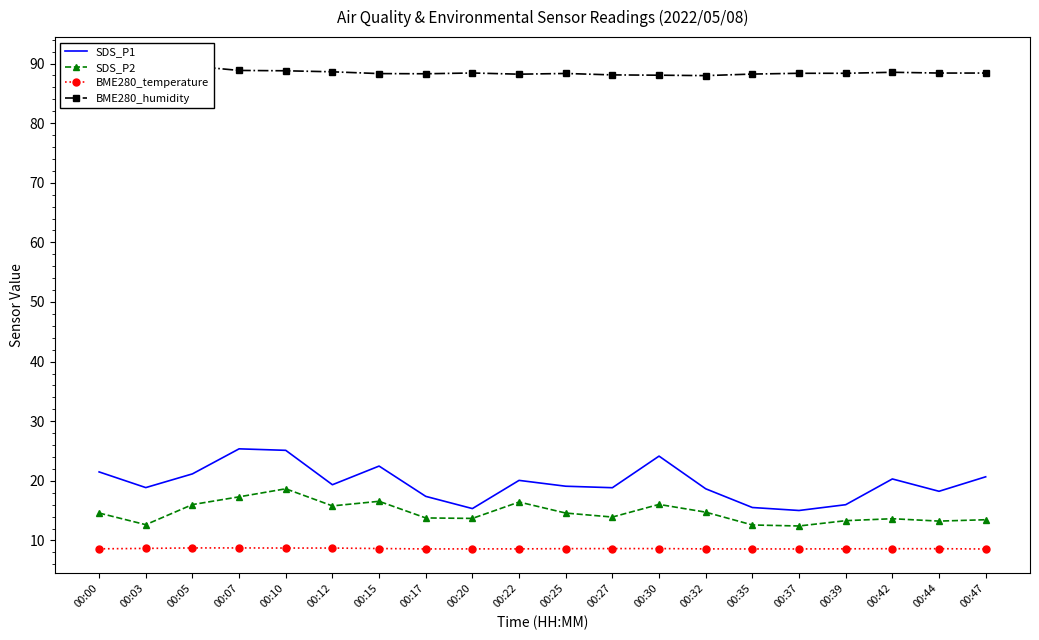

Which series changed the most between 00:15 and 00:17?

SDS_P1